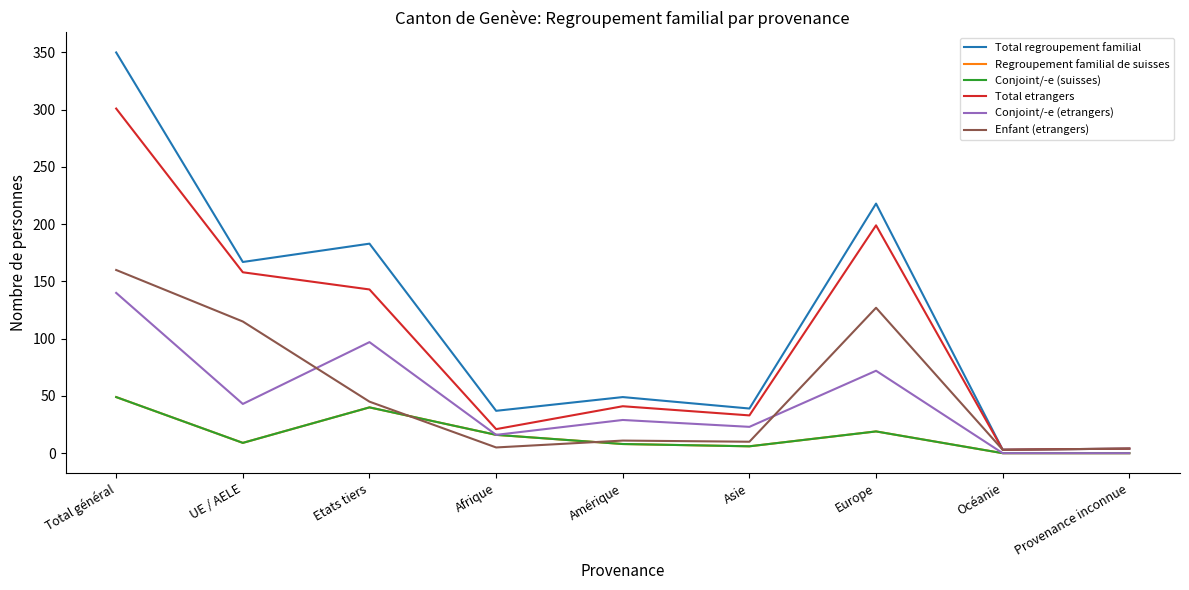

What is the label of the 6th point from the left?

Asie